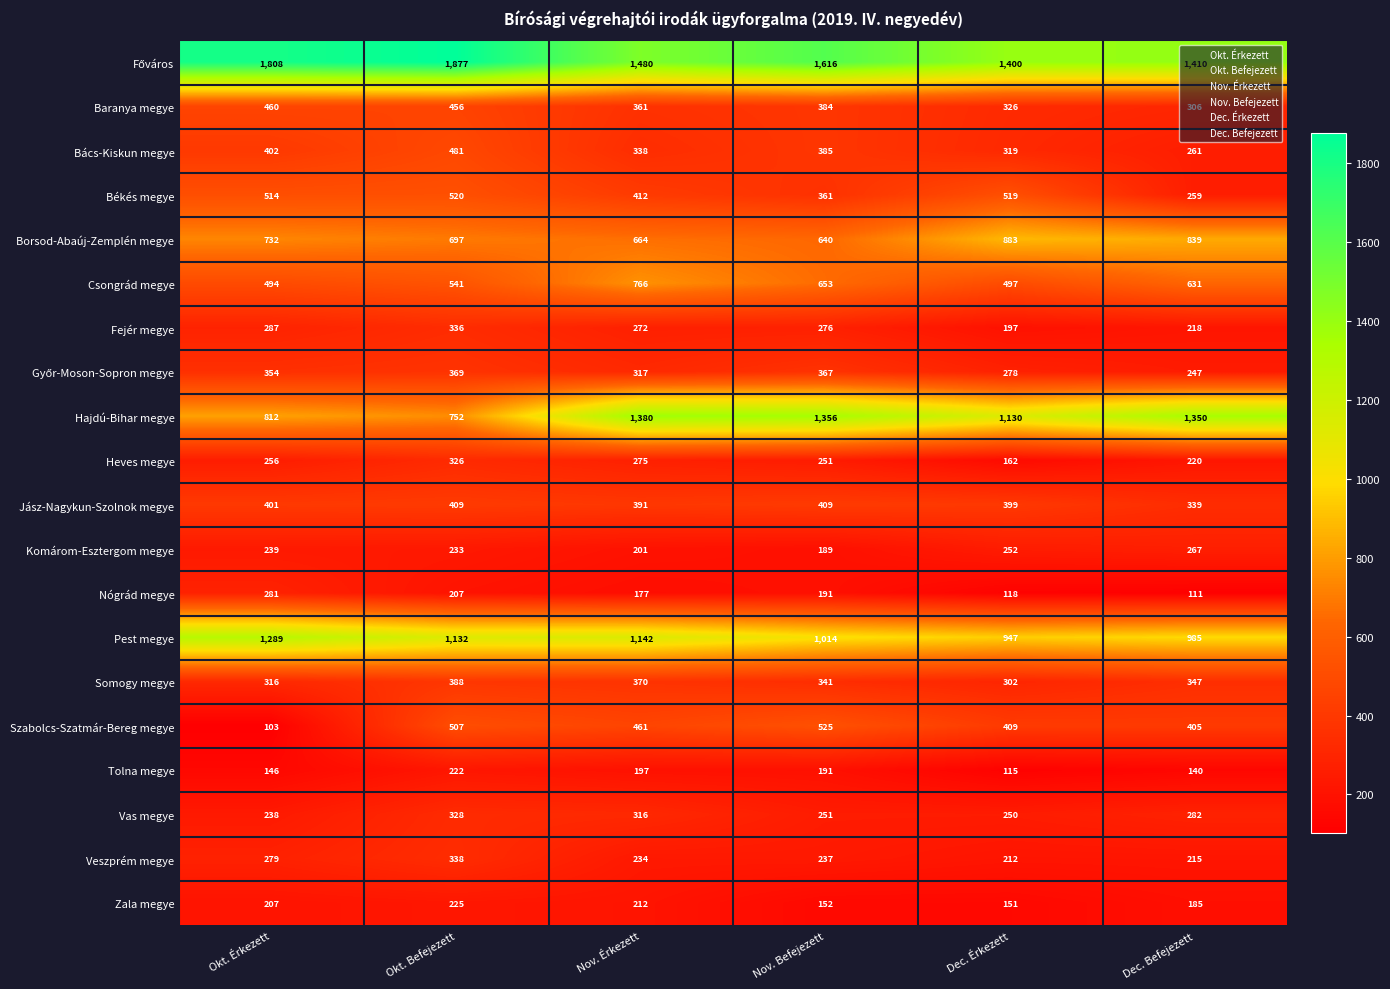

True or false: Borsod-Abaúj-Zemplén megye has a value of 640 at Nov. Befejezett.

True